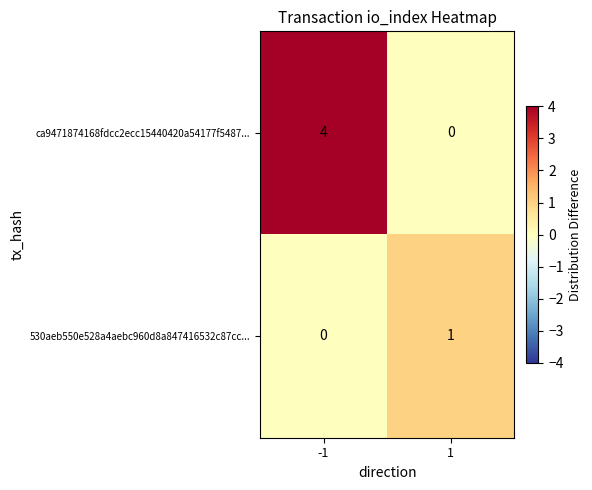

Reading left to right, transcribe all the data shown in this chart.

ca9471874168fdcc2ecc15440420a54177f5487...: 4	0
530aeb550e528a4aebc960d8a847416532c87cc...: 0	1